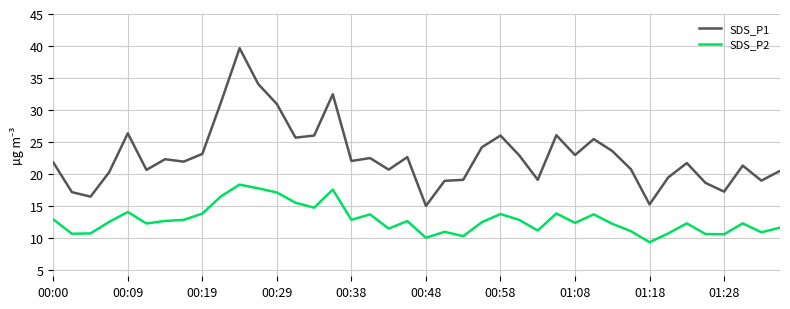

Rank the series by their average value, from highest to lowest.

SDS_P1, SDS_P2